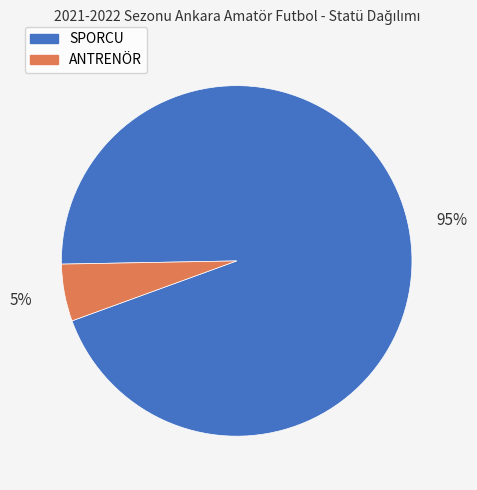

Rank the categories by value from lowest to highest.

ANTRENÖR, SPORCU